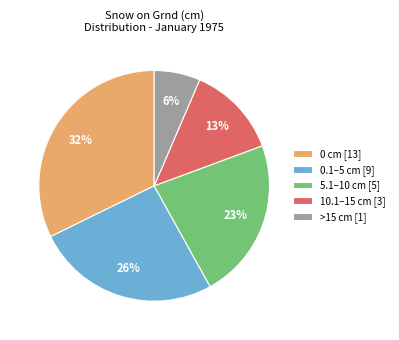

Is it true that 0.1–5 cm [9] is 26% of the pie?

True